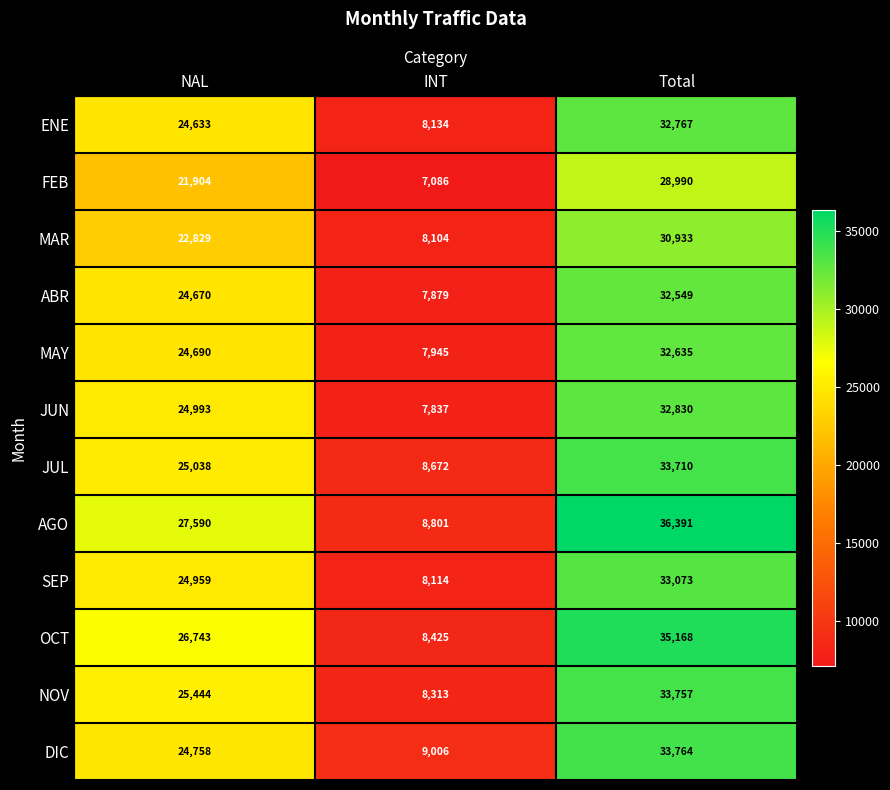

Where is NOV nearest to the value 21035?

NAL